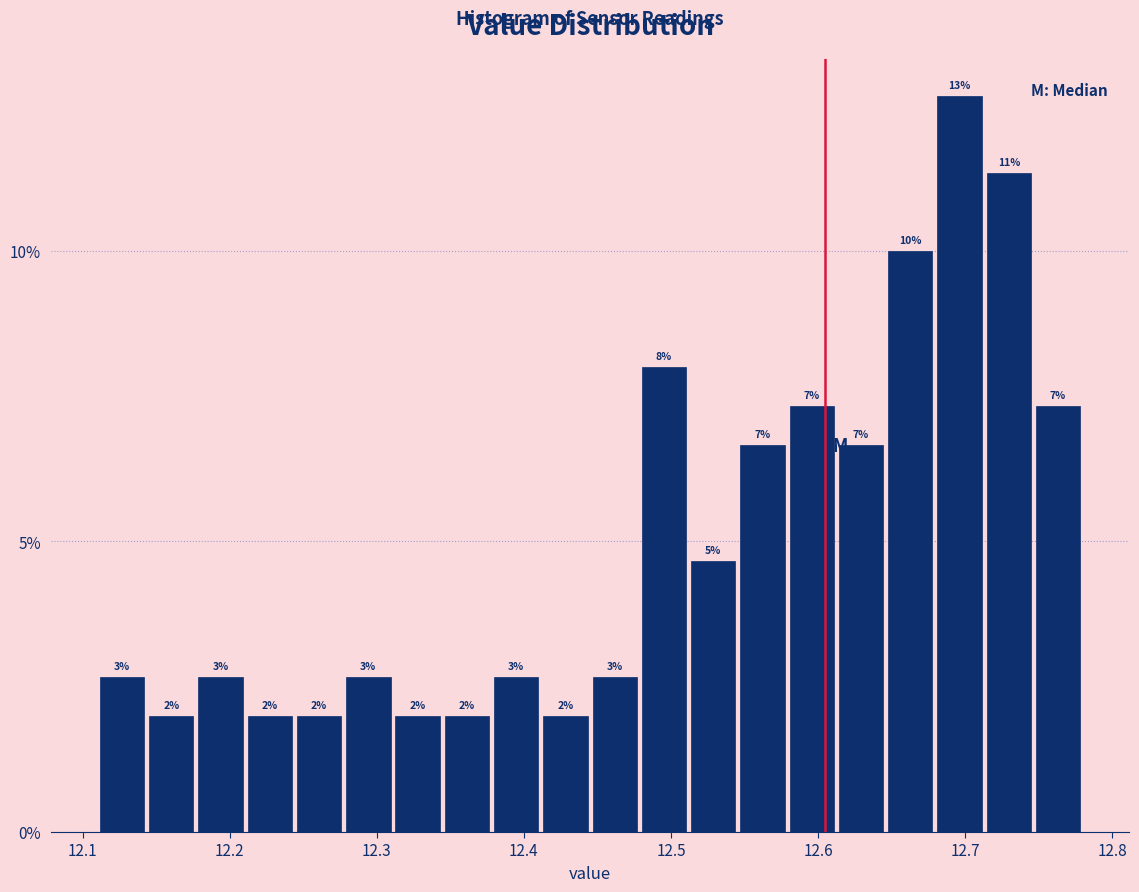

Read against the x-axis, roughly where is the centre of the tallest bar?

12.70